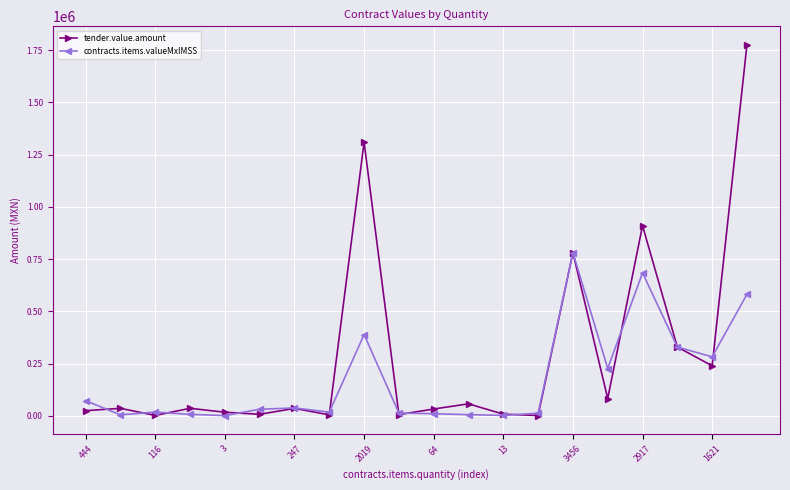

What is the highest value of the tender.value.amount series?

1775342.8